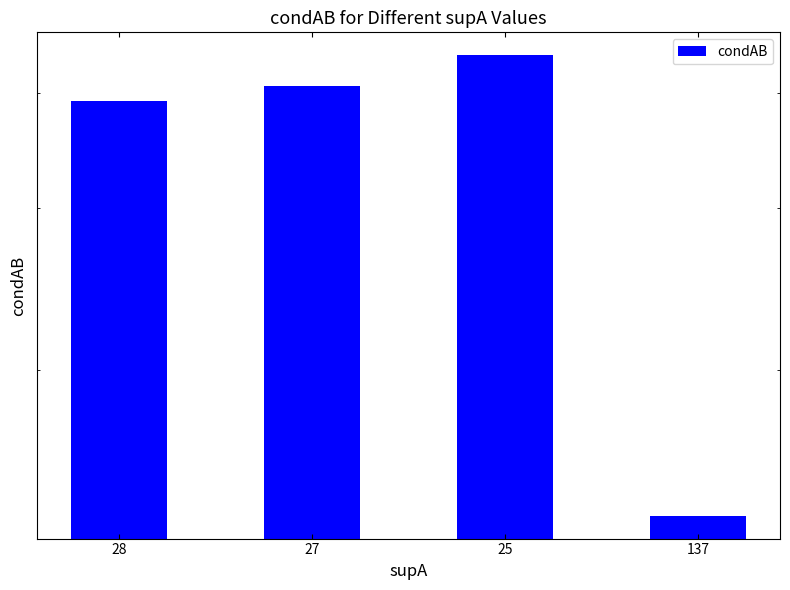

What is the label of the 4th bar from the left?

137